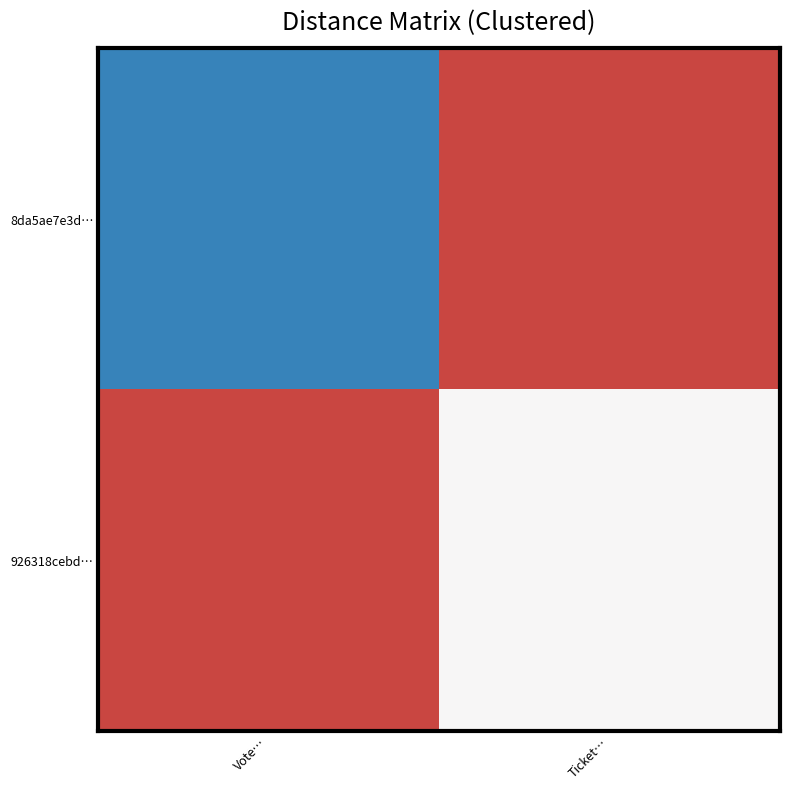

Which series has the largest total across all categories?

926318cebd…